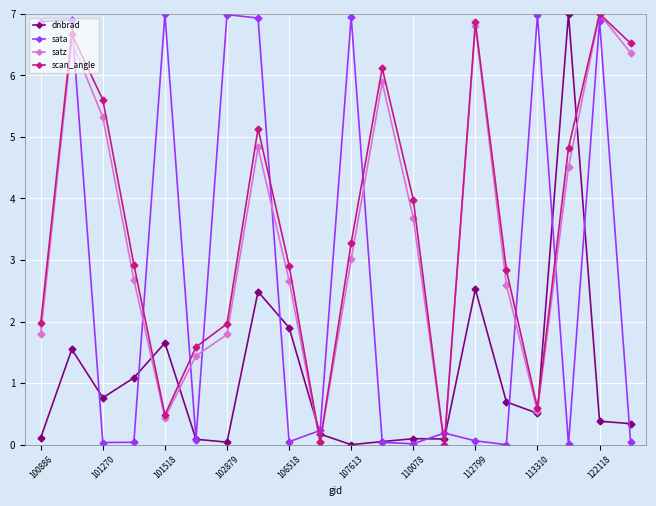

What is the highest value of the satz series?

7.0